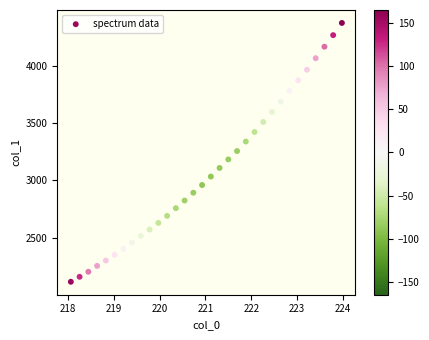

What is the range of X values (max minus min)?

5.9